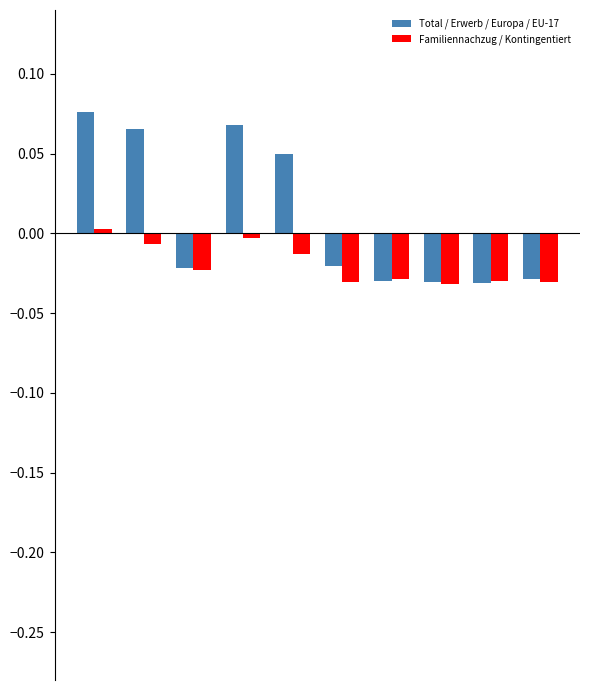

Rank the series by their maximum value, from highest to lowest.

Total / Erwerb / Europa / EU-17, Familiennachzug / Kontingentiert